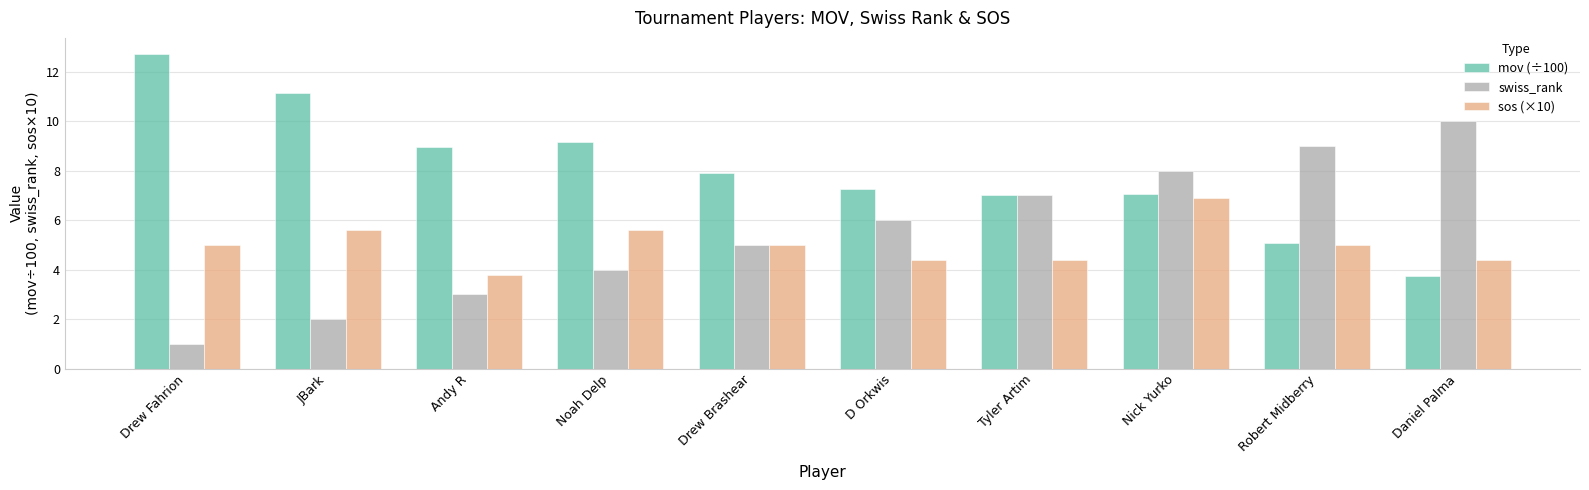

The value of sos (×10) at Daniel Palma is 2.6. True or false?

False